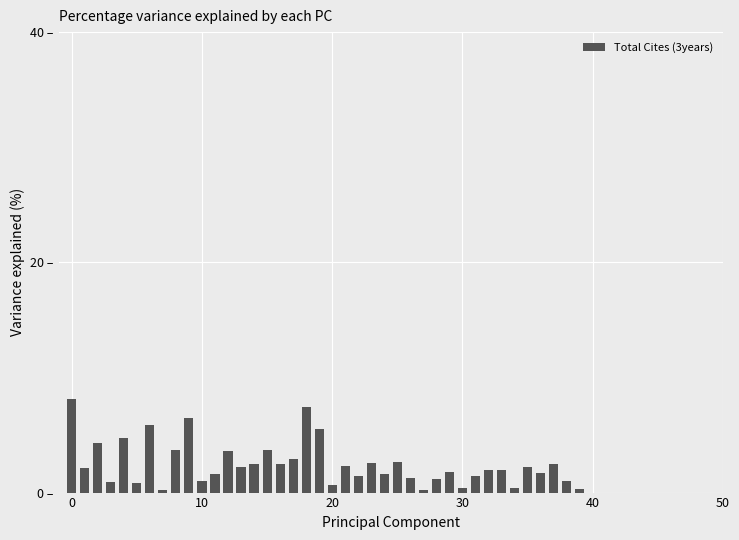

Reading left to right, transcribe all the data shown in this chart.

8.1	2.1	4.3	0.9	4.8	0.8	5.9	0.2	3.7	6.5	1.0	1.6	3.6	2.2	2.5	3.7	2.5	2.9	7.5	5.5	0.6	2.3	1.4	2.6	1.6	2.7	1.3	0.2	1.1	1.8	0.4	1.5	2.0	2.0	0.4	2.2	1.7	2.5	1.0	0.3